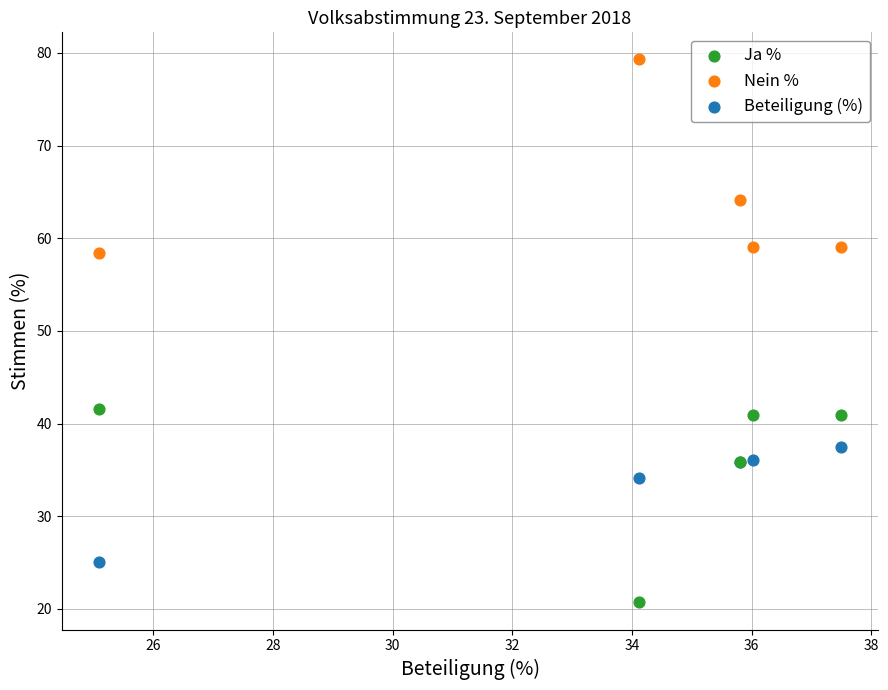

Which series reaches the maximum Y coordinate?

Nein %